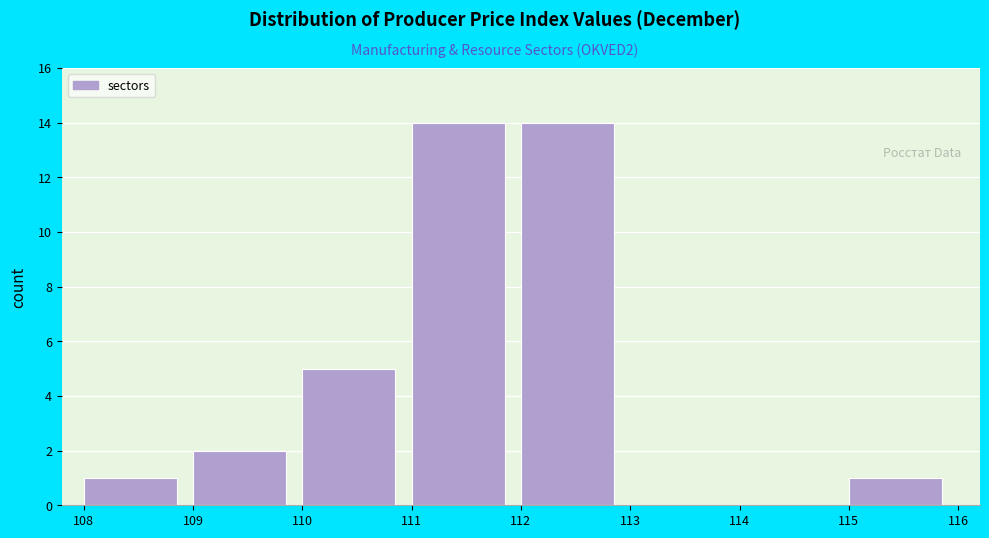

Reading left to right, list every bar in this chart as the range it spans on the x-axis followed by its height. The values are not printed on the chart, so give them approximately, as read against the axis.

108 to 109: 1
109 to 110: 2
110 to 111: 5
111 to 112: 14
112 to 113: 14
113 to 114: 0
114 to 115: 0
115 to 116: 1